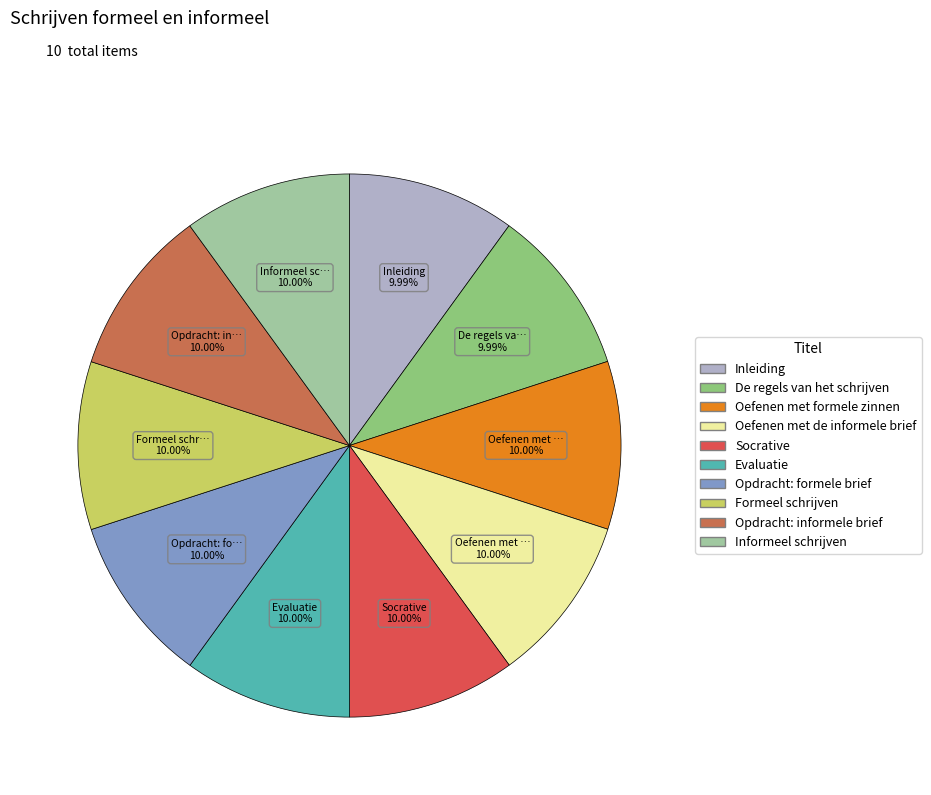

Combined, do Oefenen met formele zinnen and Socrative account for over 50%?

No